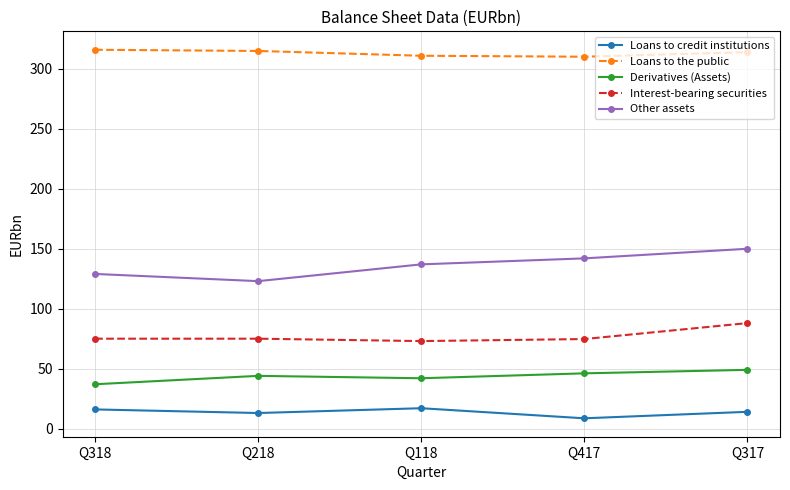

Which series has the widest spread of values?

Other assets